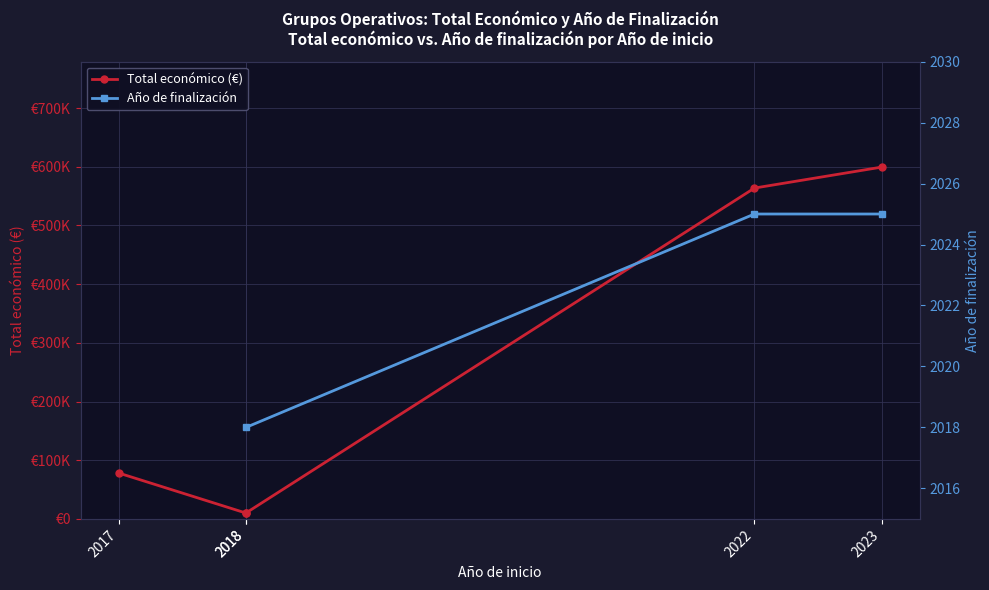

Reading left to right, what are all the values shown in this chart?

78116	10000	10000	563721	599444